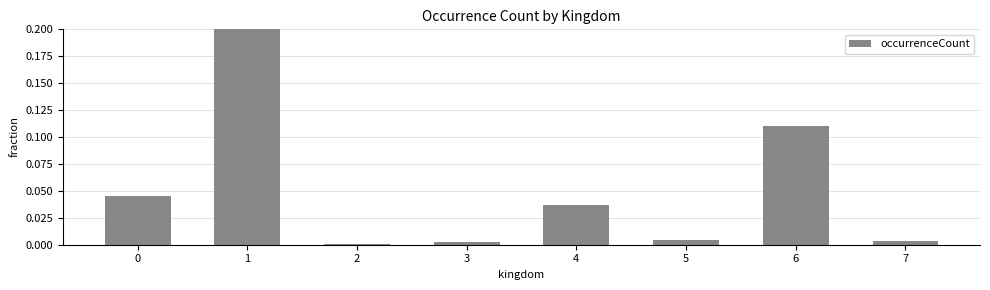

Which category has the lowest value across all series?

2